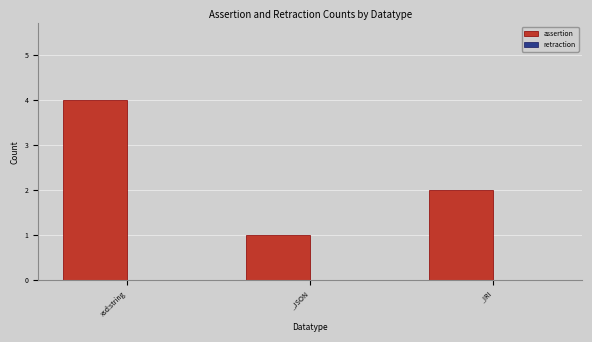

What position from the left is _IRI?

3